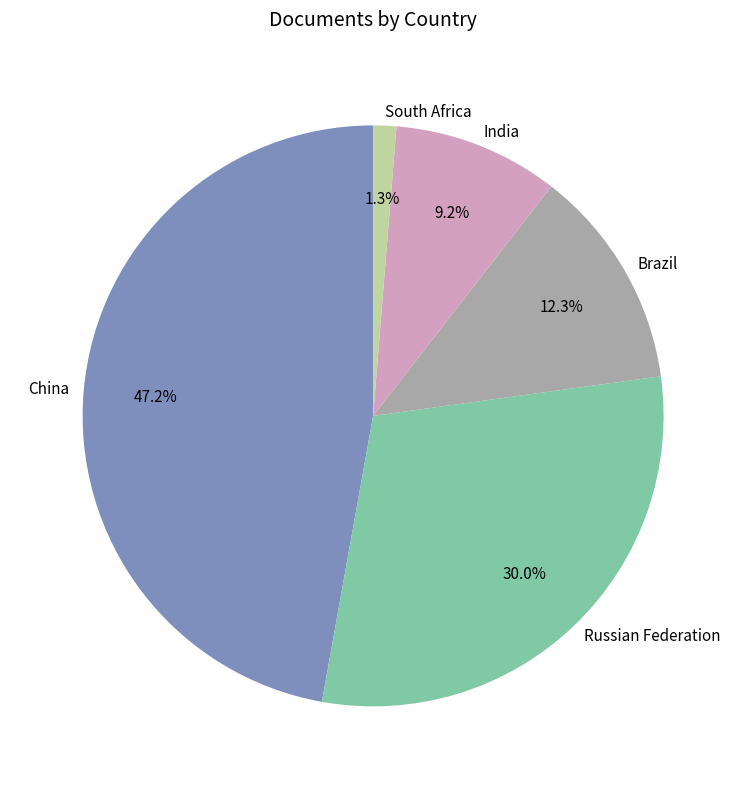

Which has a higher value, Brazil or India?

Brazil